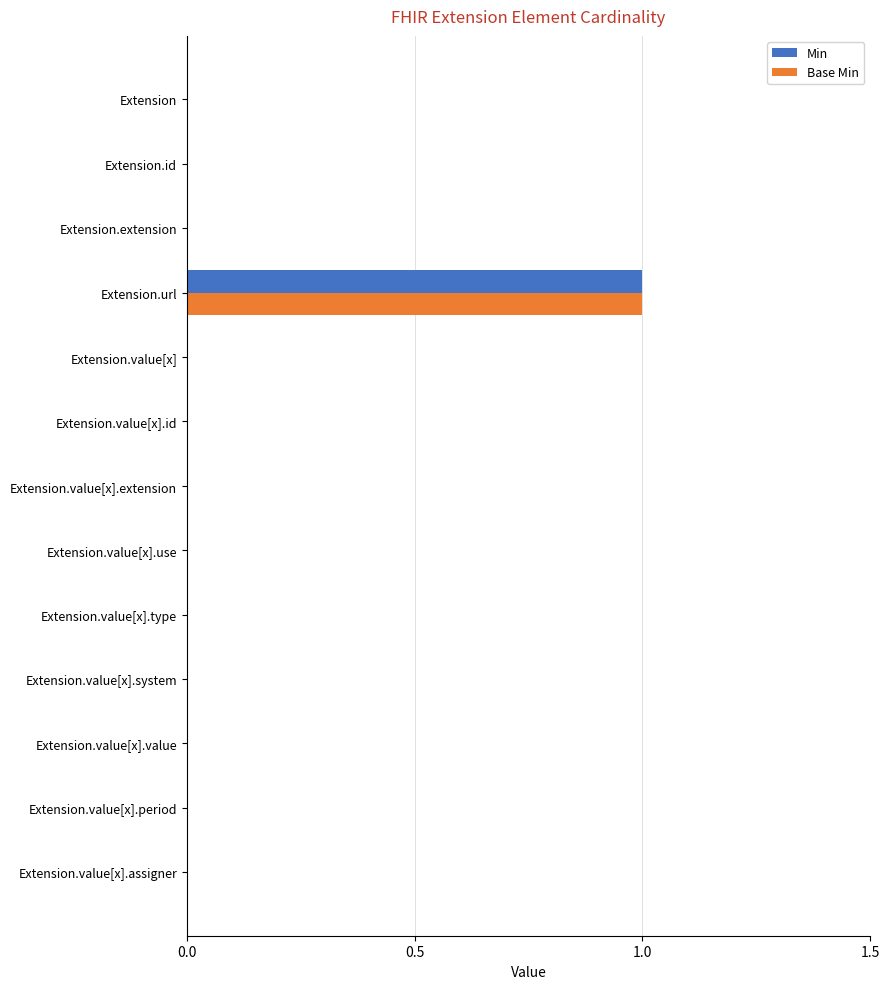

Is the value of Min at Extension.url greater than the value of Base Min at Extension.value[x].type?

Yes